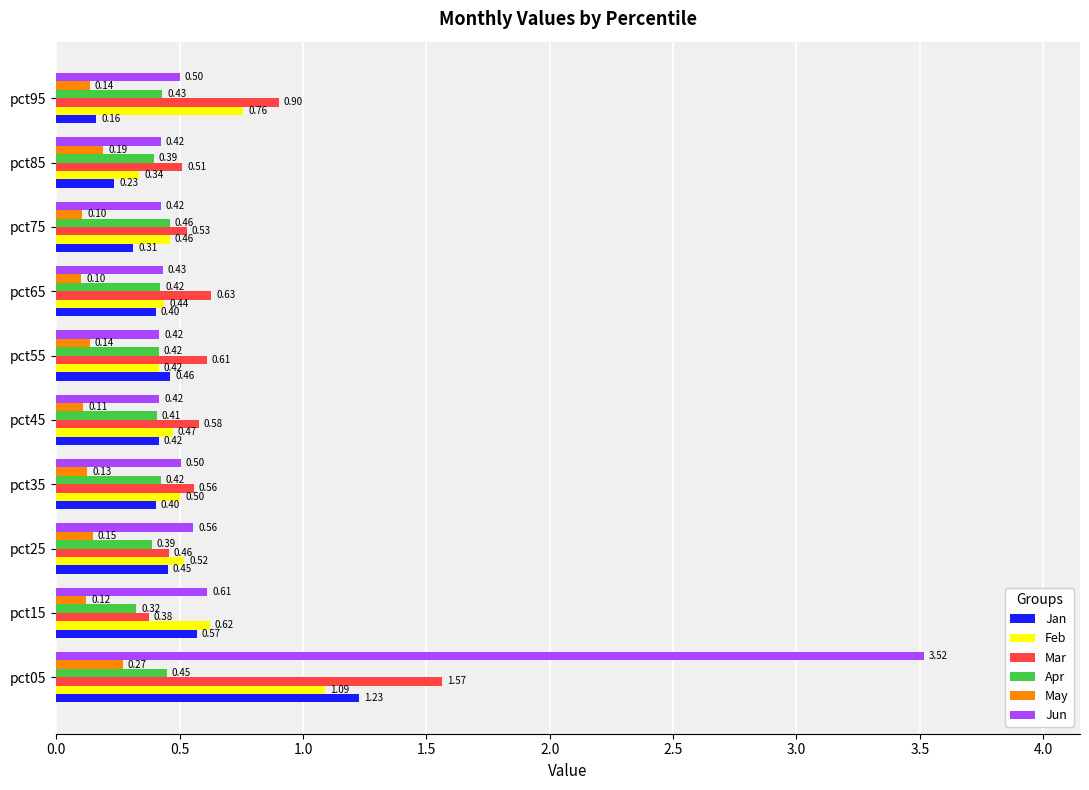

What is the total value across all series at pct65?

2.4